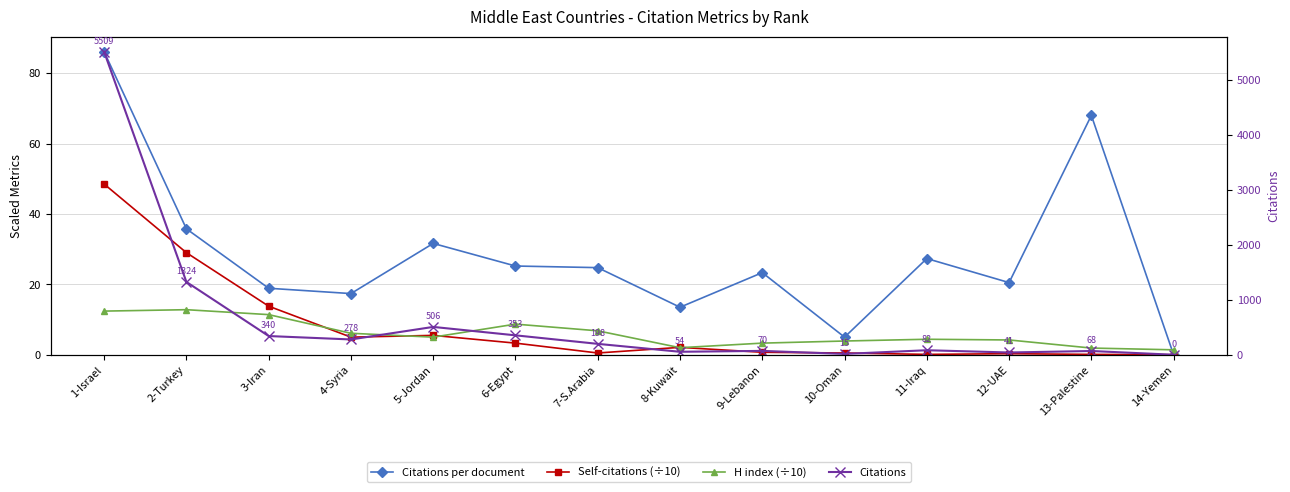

How many distinct data groups are displayed?

4